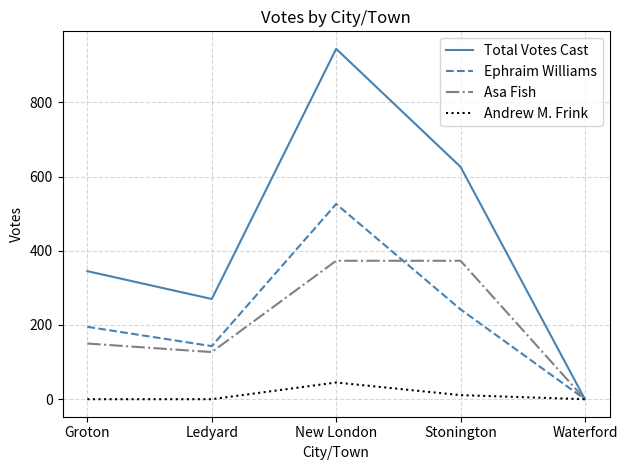

What is the total value across all series at Ledyard?

540